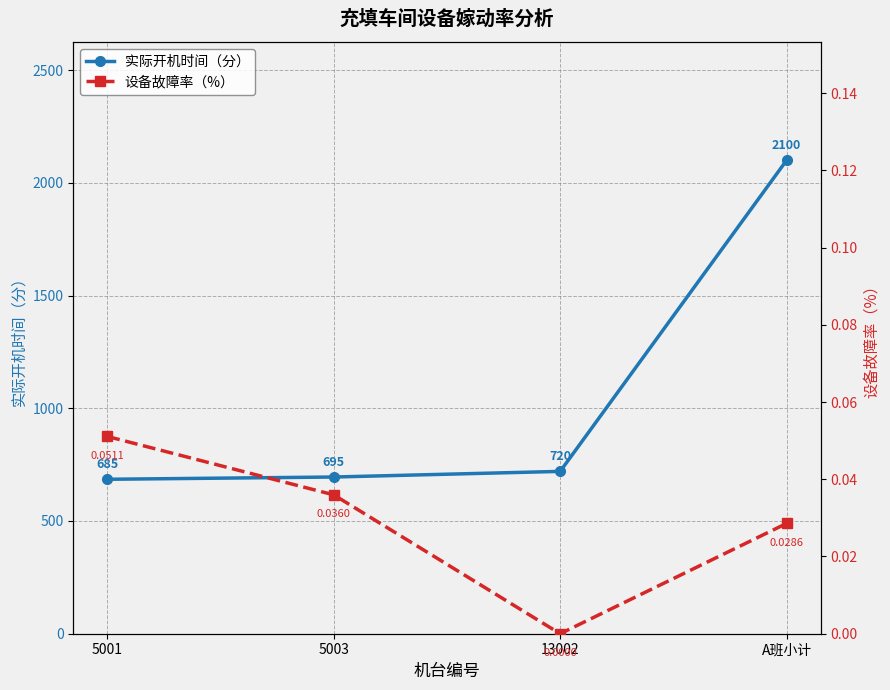

True or false: 设备故障率（%） has a value of 0.1 at A班小计.

False